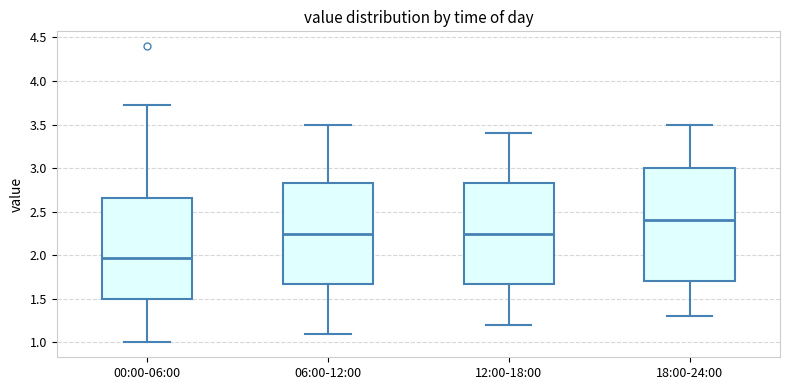

Where is the lower edge of the box for 06:00-12:00 on the y-axis? The values are not printed on the chart, so give them approximately, as read against the axis.

1.70